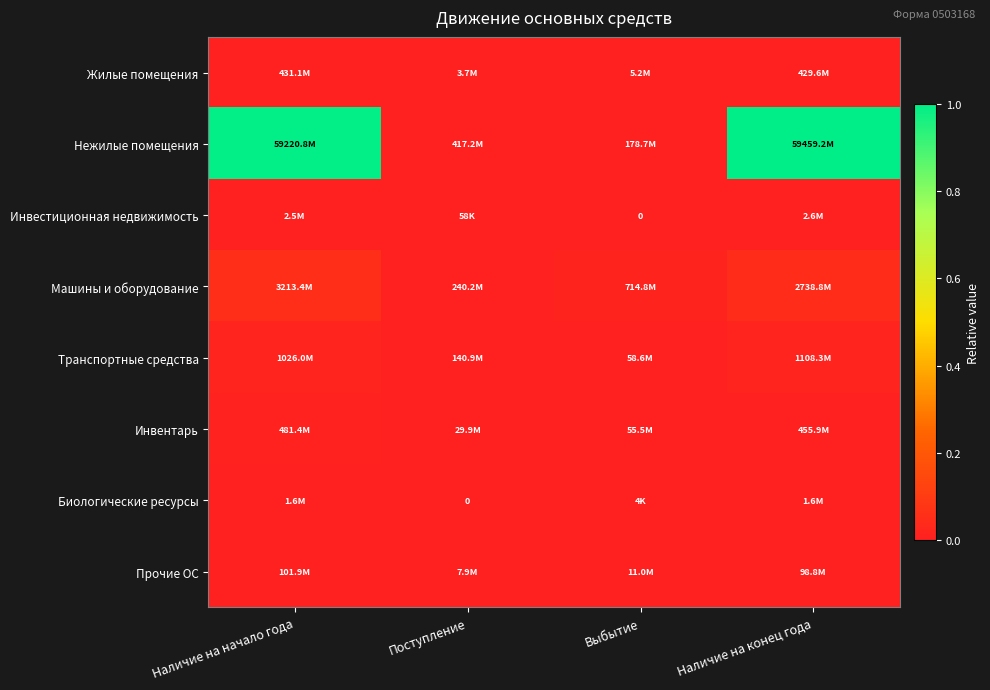

Where is Жилые помещения nearest to the value 0?

Поступление